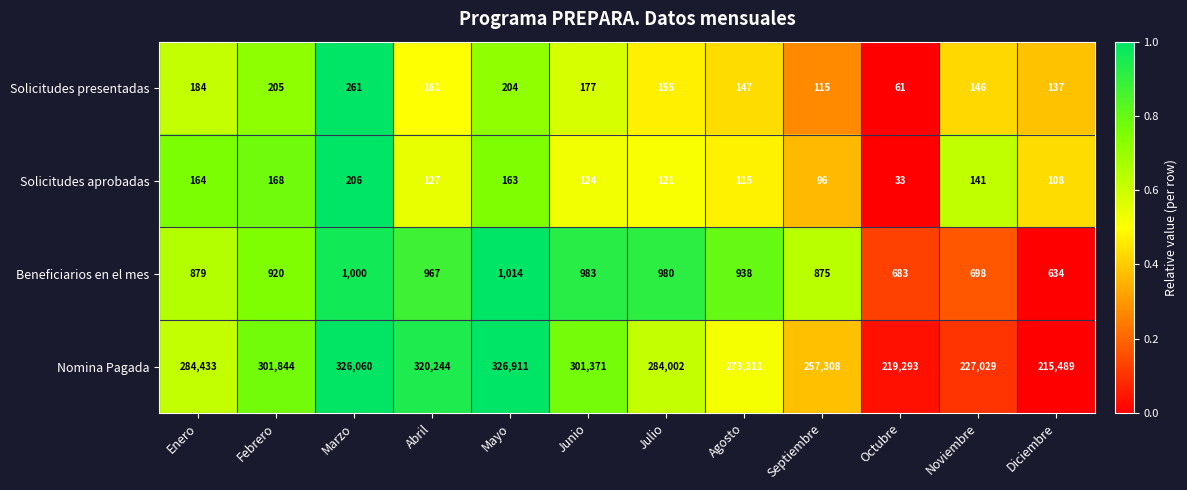

True or false: Solicitudes presentadas has a value of 146 at Noviembre.

True